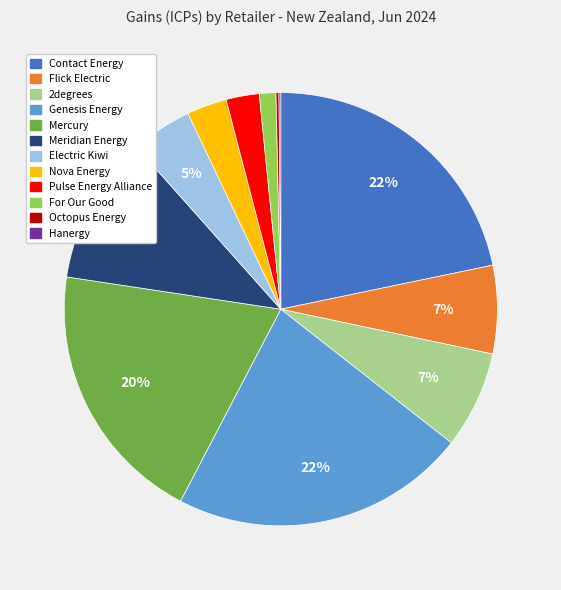

To the nearest percent, what percentage of the pie is Pulse Energy Alliance?

2%